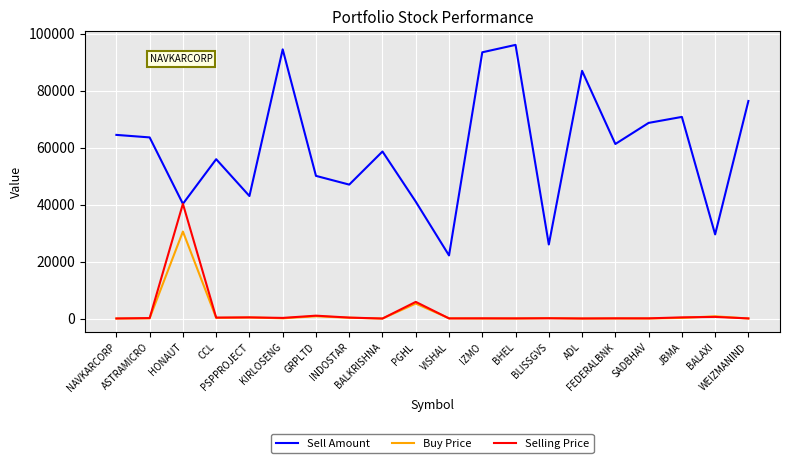

What is the approximate value of Selling Price at BLISSGVS?

108.8